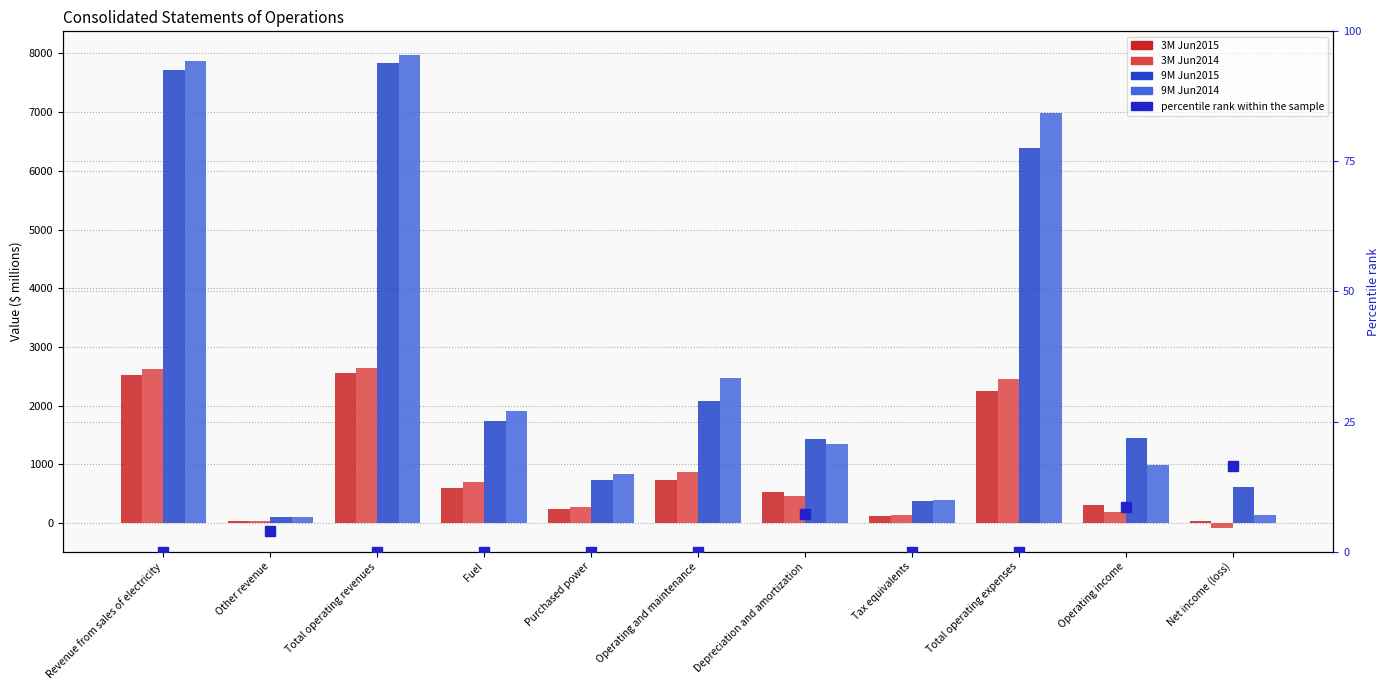

Rank the series at Purchased power from highest to lowest value.

9M Jun2014, 9M Jun2015, 3M Jun2014, 3M Jun2015, percentile rank within the sample